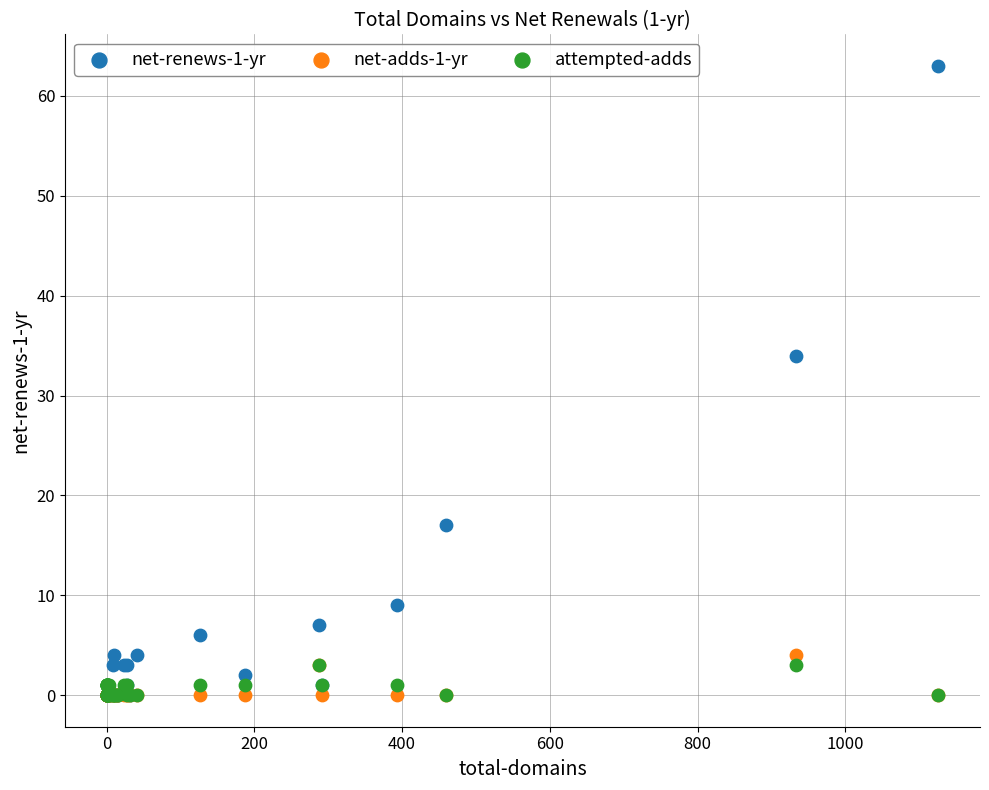

Across all series, what Y value is closest to 31?

34